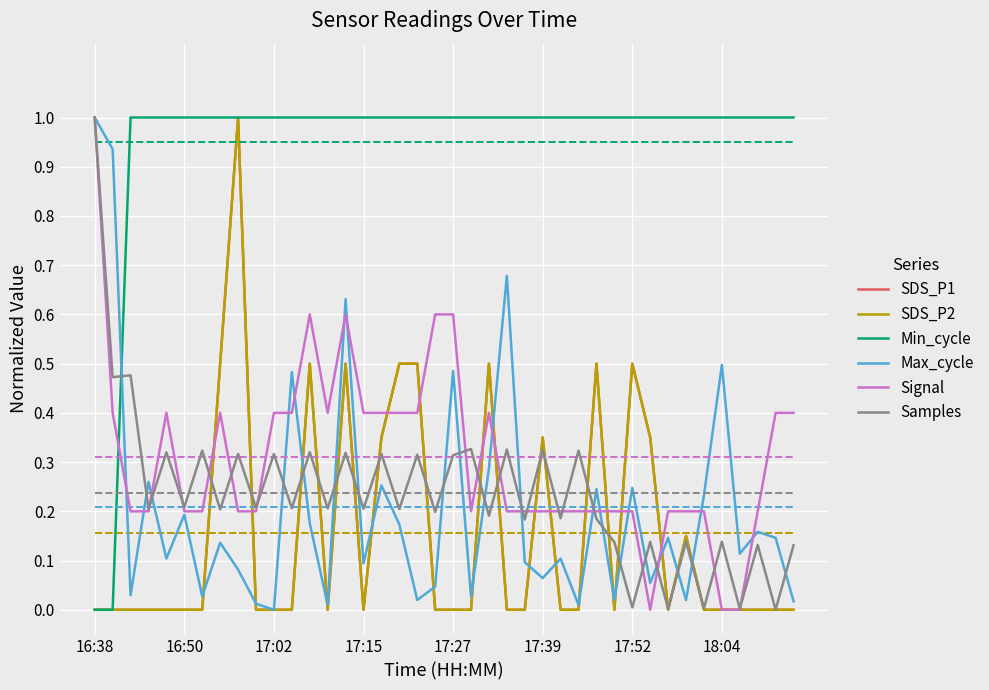

What is the sum of the Signal values at 11 and 32?

0.6